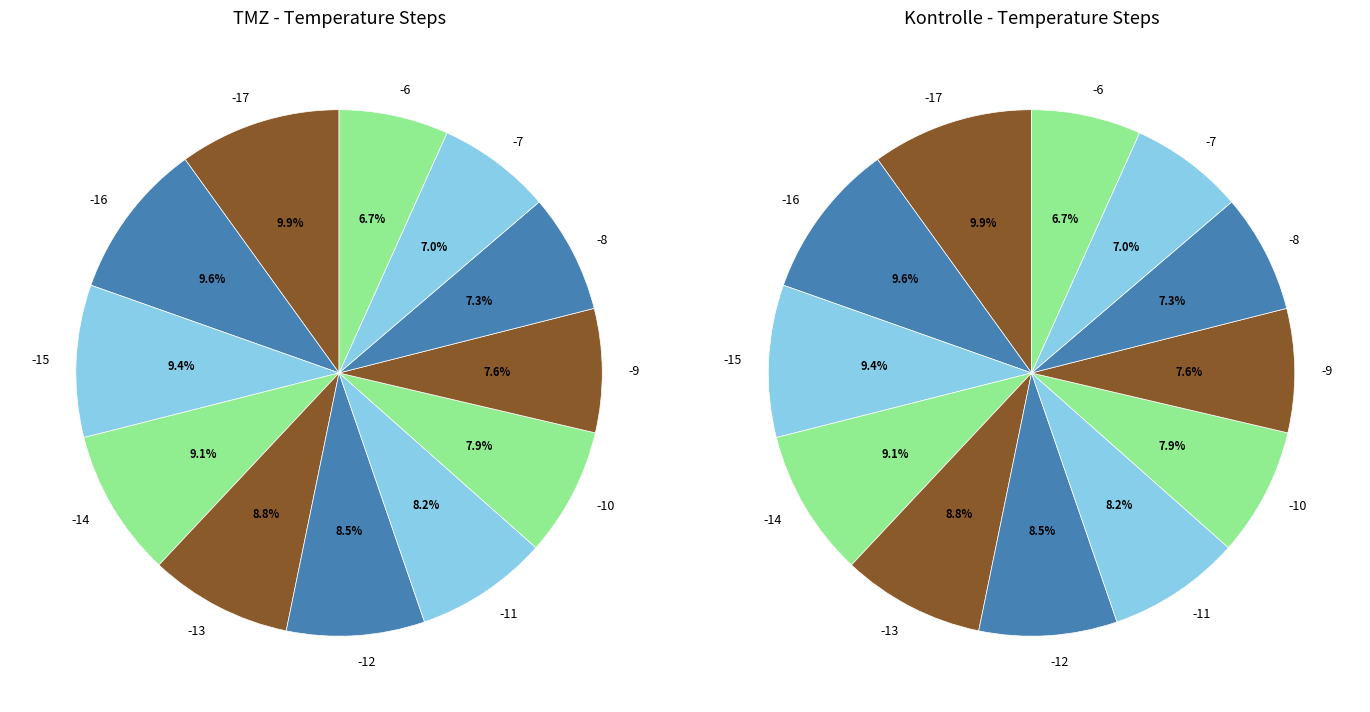

Is there a majority slice in this chart?

No